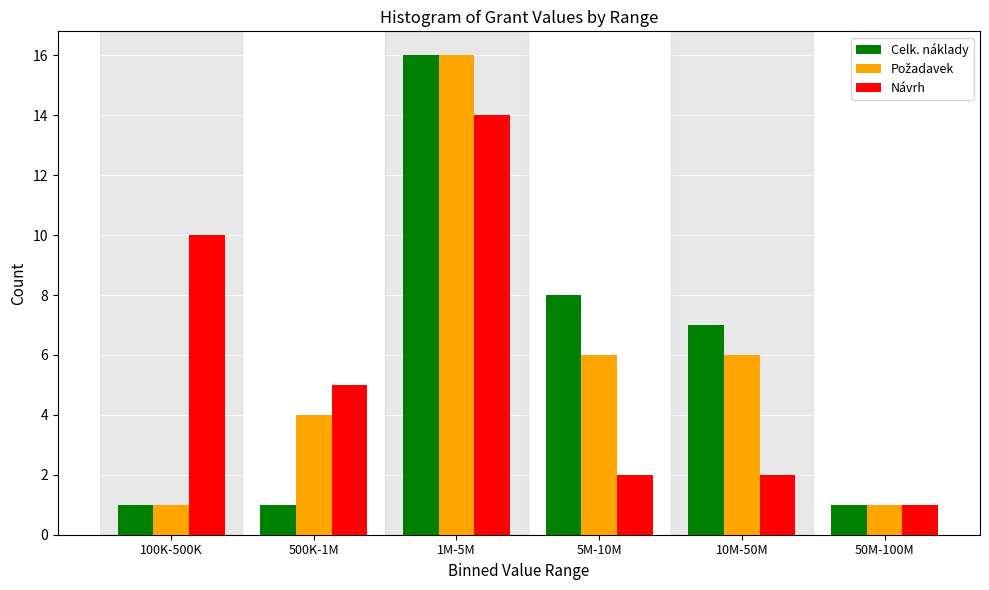

Which label corresponds to the largest value in the chart?

1M-5M